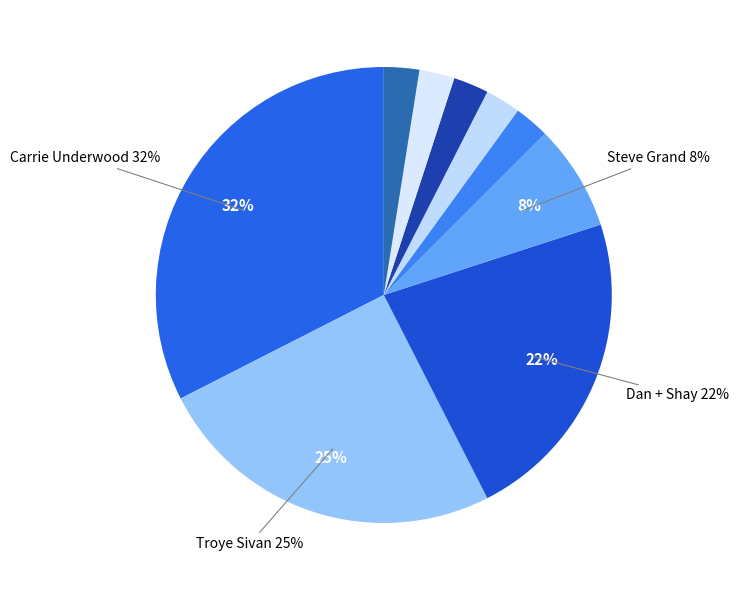

How many segments does this pie chart have?

9